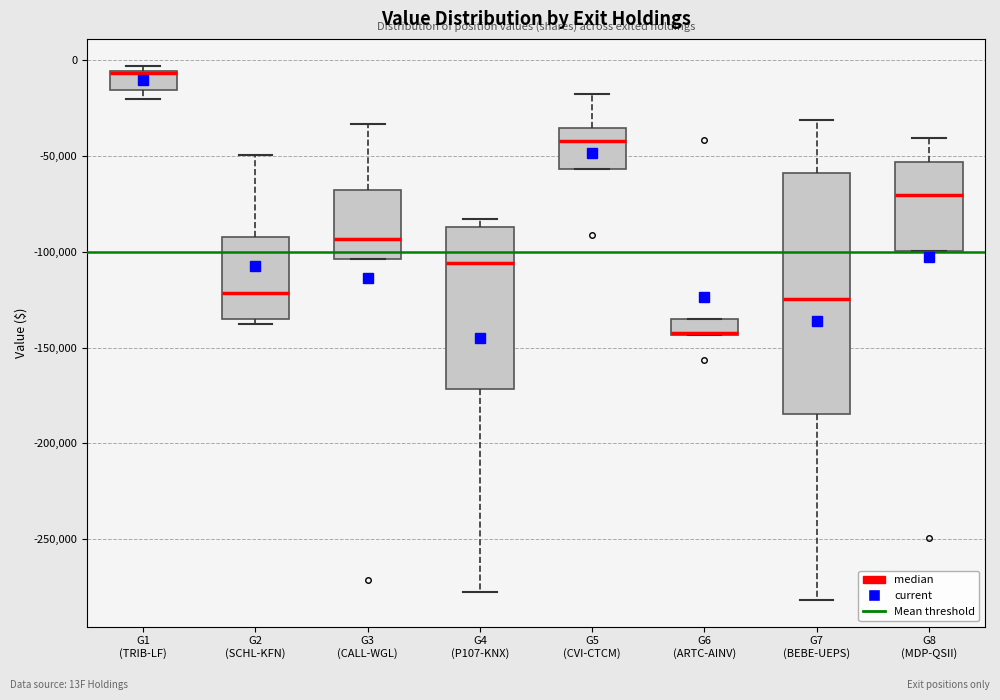

Which box is the tallest, from its lower edge to its upper edge?

G7 (BEBE-UEPS)